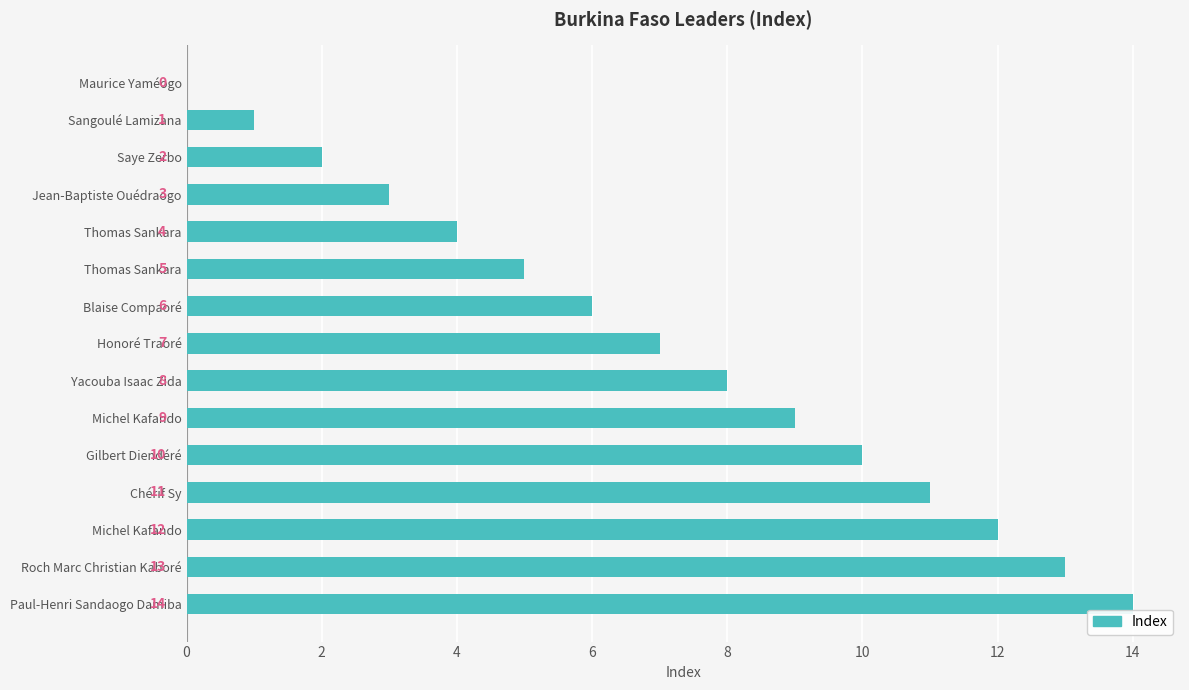

How many series are shown in this chart?

1